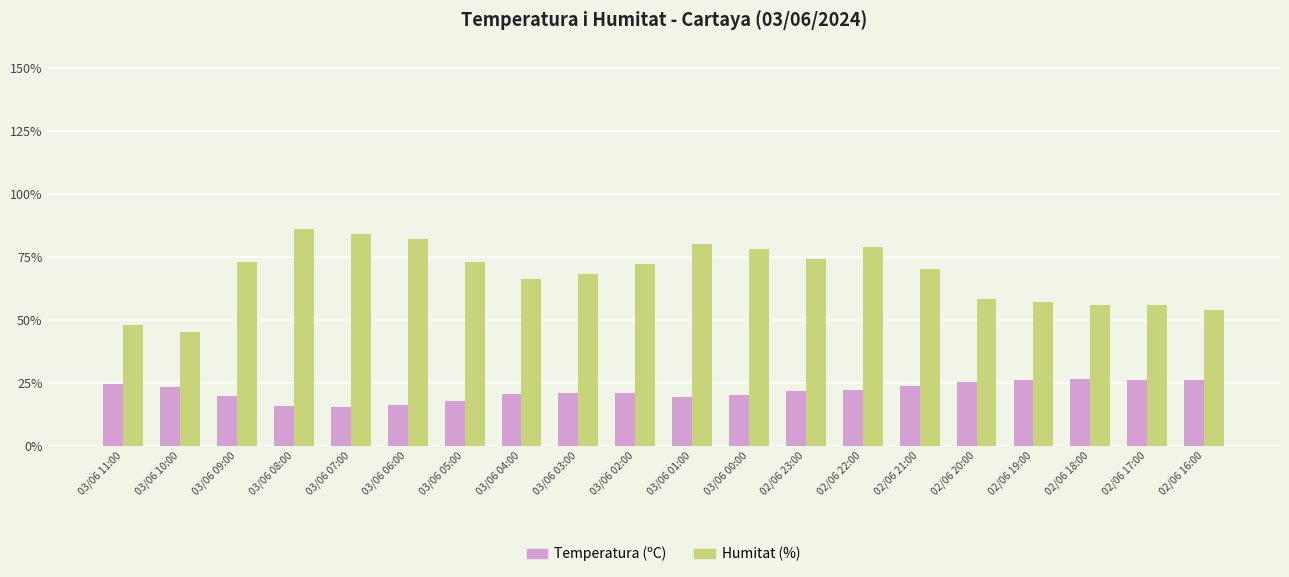

What is the smallest value displayed?

15.5